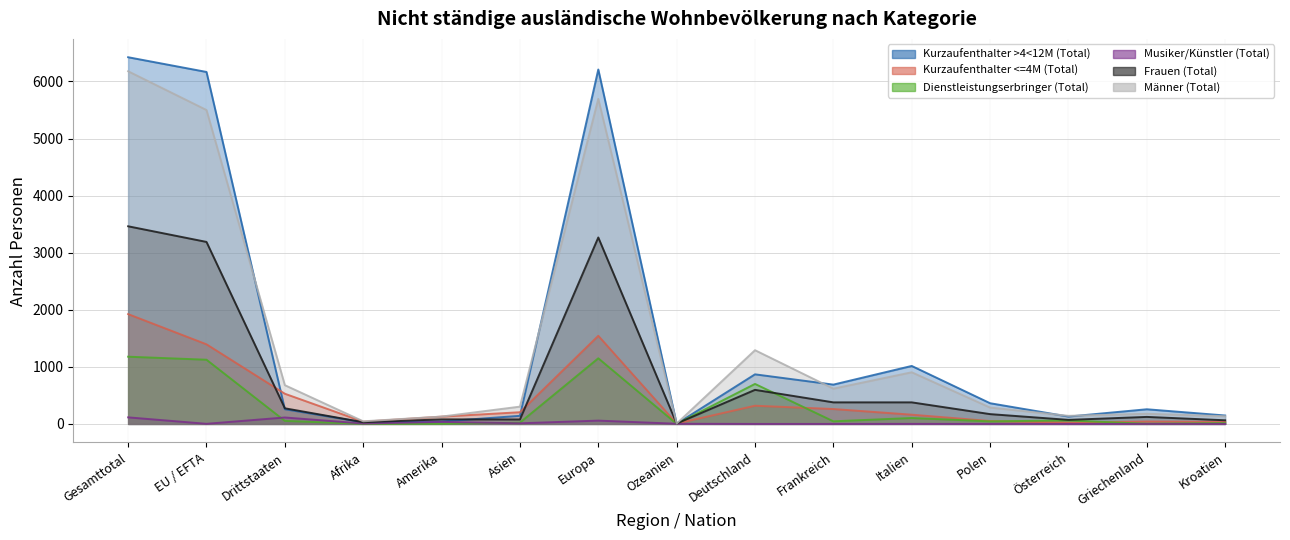

How many data points does each series have?

15